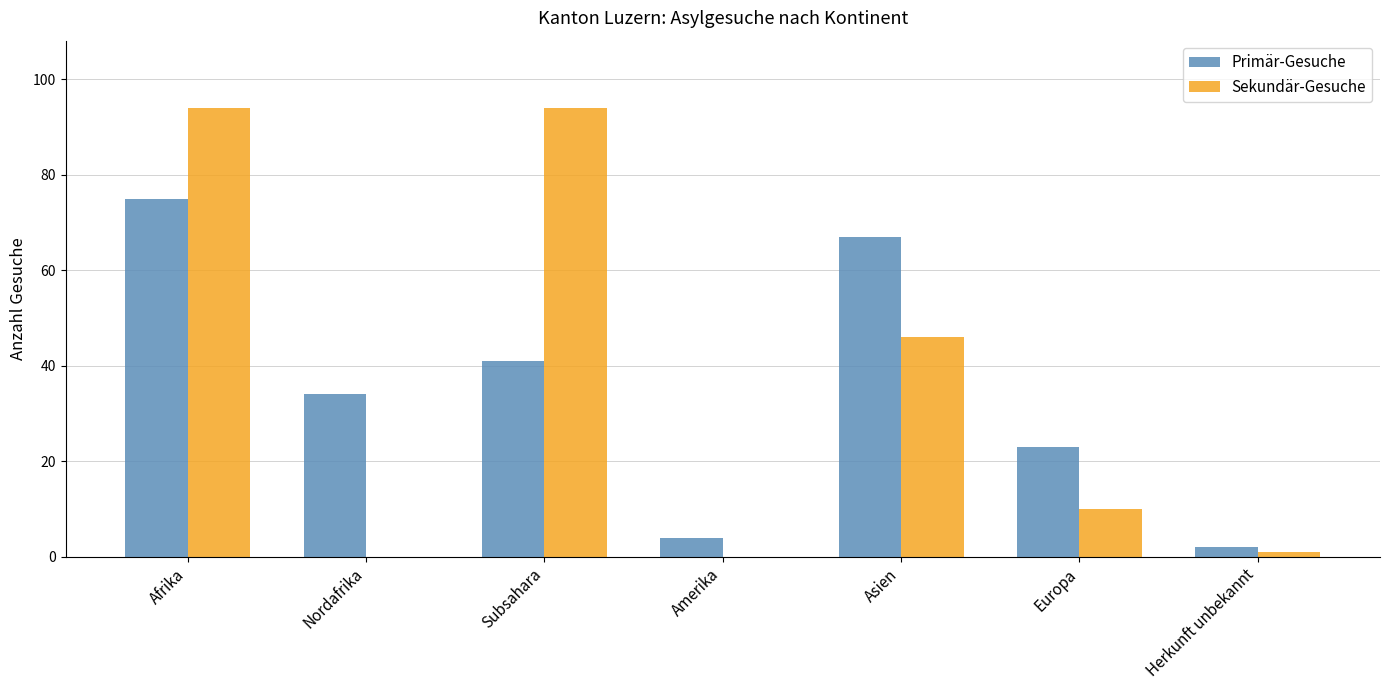

Reading right to left, list all the values displayed in this chart.

Primär-Gesuche: 2	23	67	4	41	34	75
Sekundär-Gesuche: 1	10	46	0	94	0	94